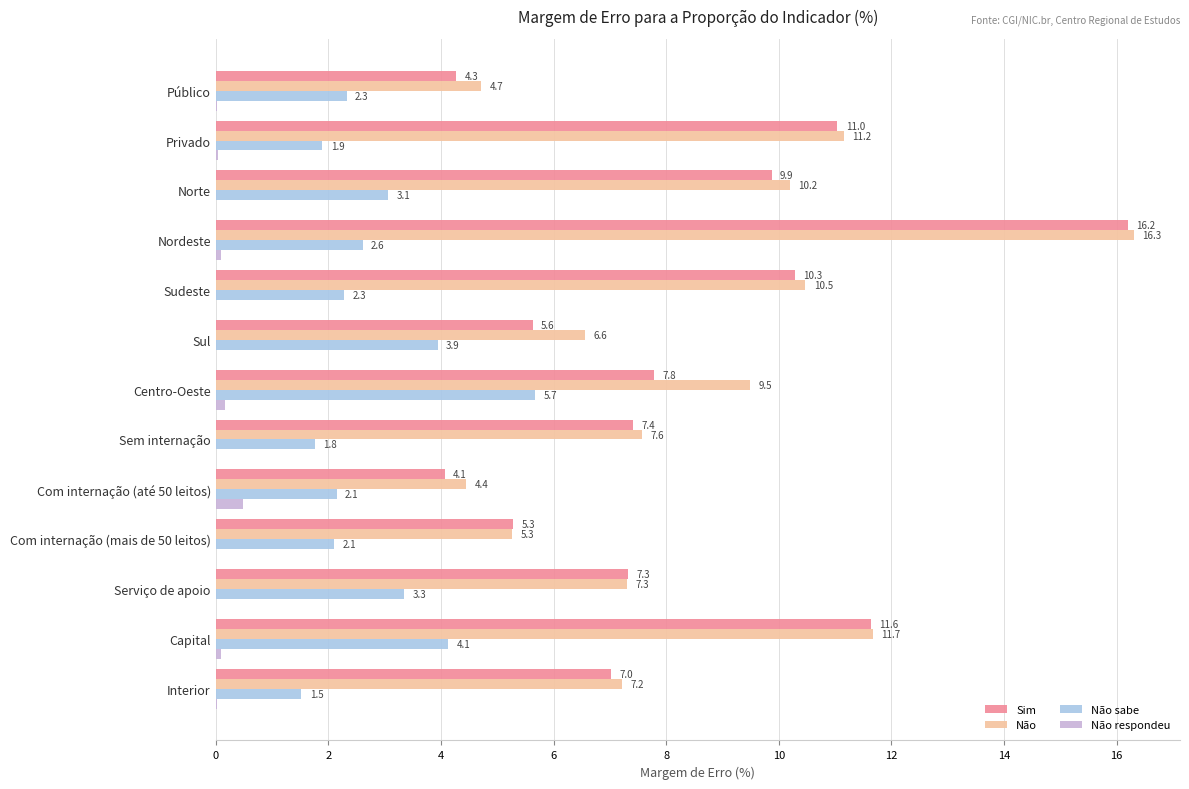

What is the greatest value displayed?

16.3